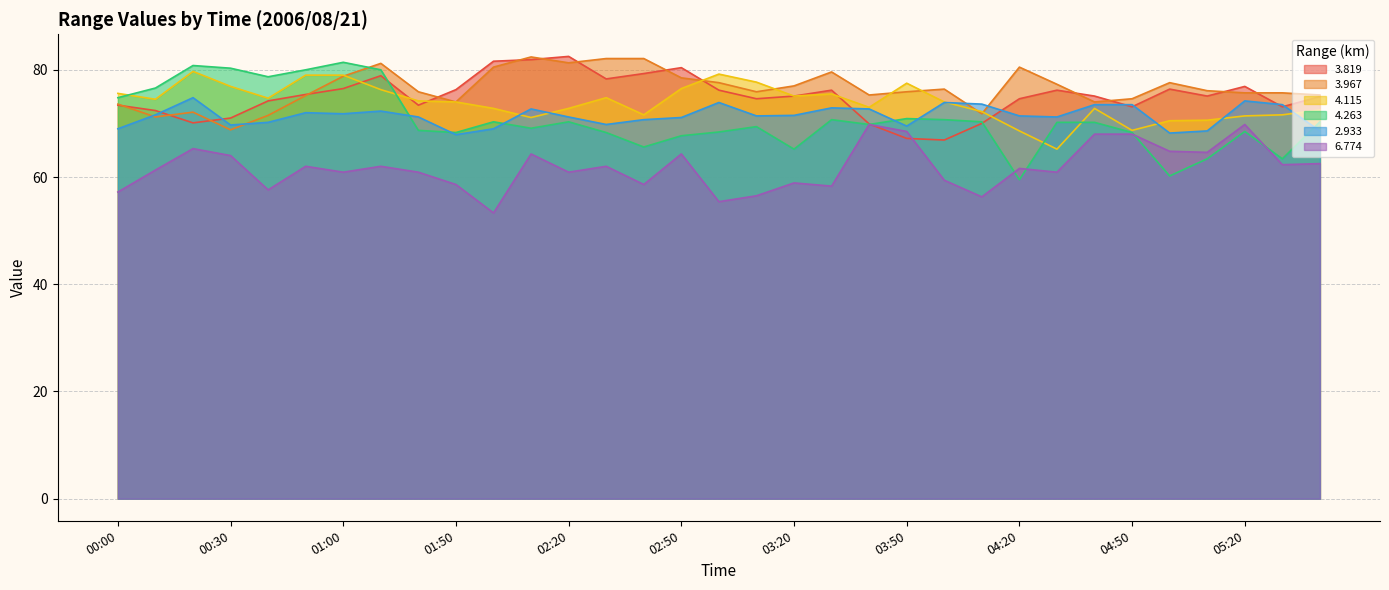

How many values in the   4.115 series are below 74?

15